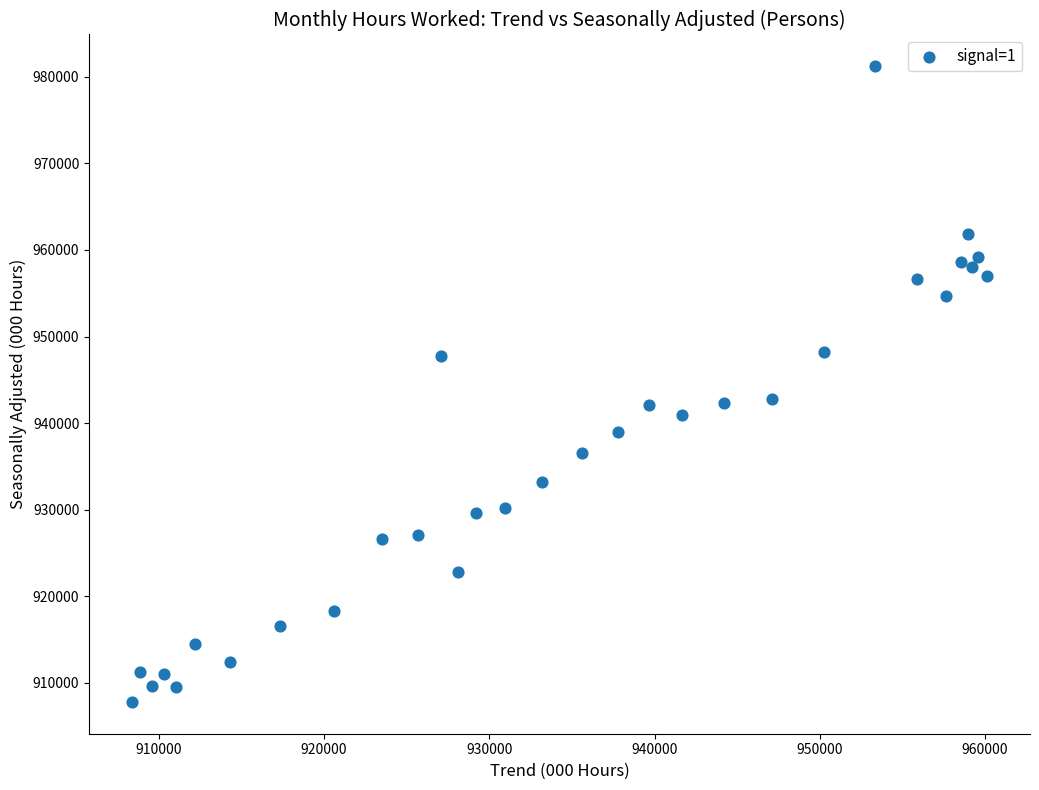

What is the range of X values (max minus min)?

51756.6